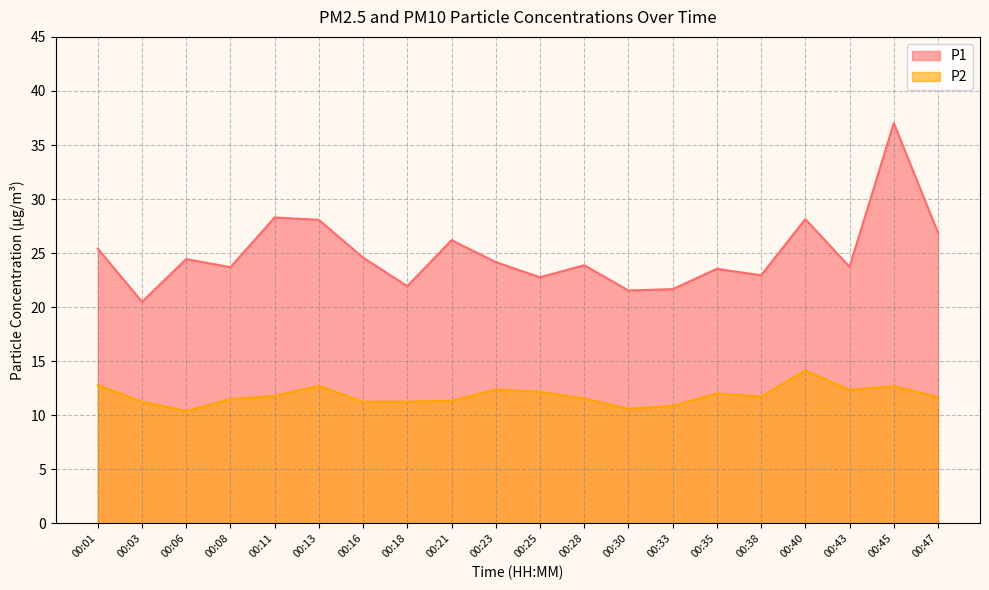

Where is the first local minimum for P1?

00:03